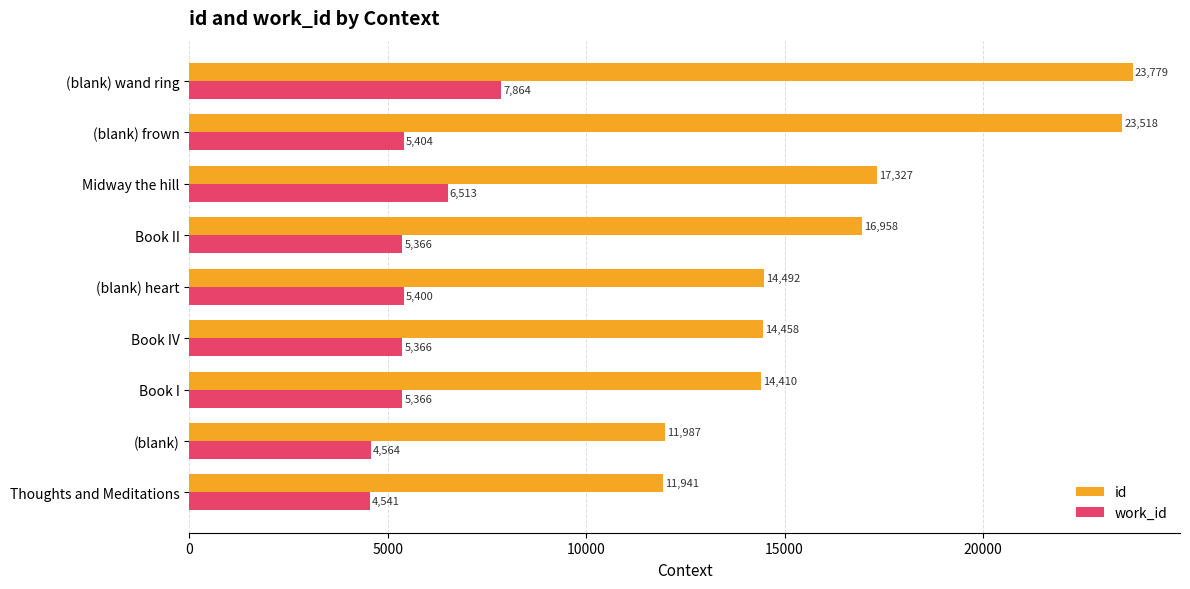

What is the sum of all id values?

148870